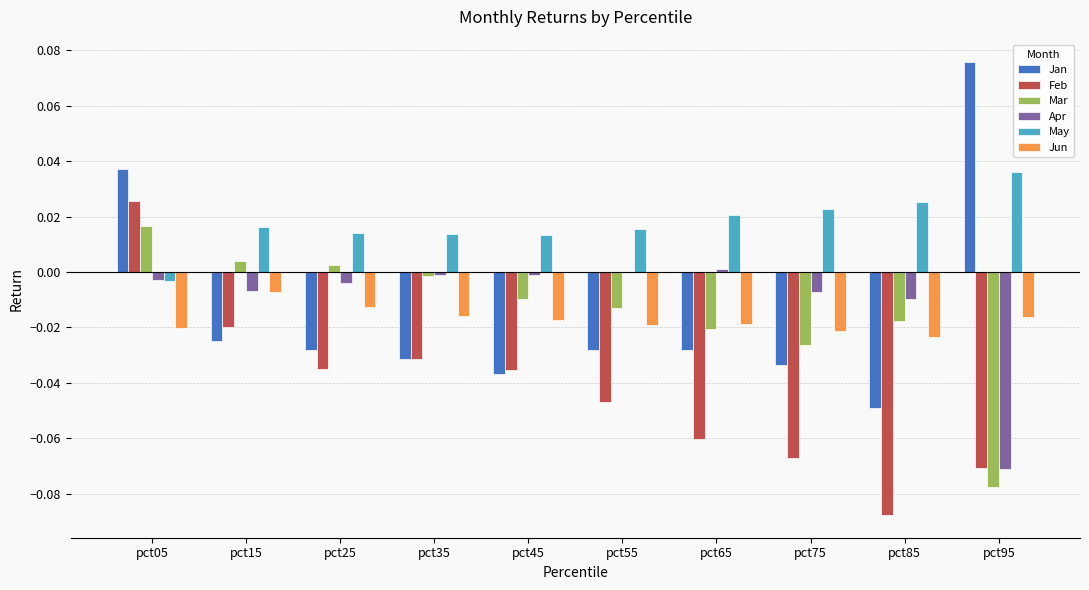

What are all the series names shown in the legend?

Jan, Feb, Mar, Apr, May, Jun